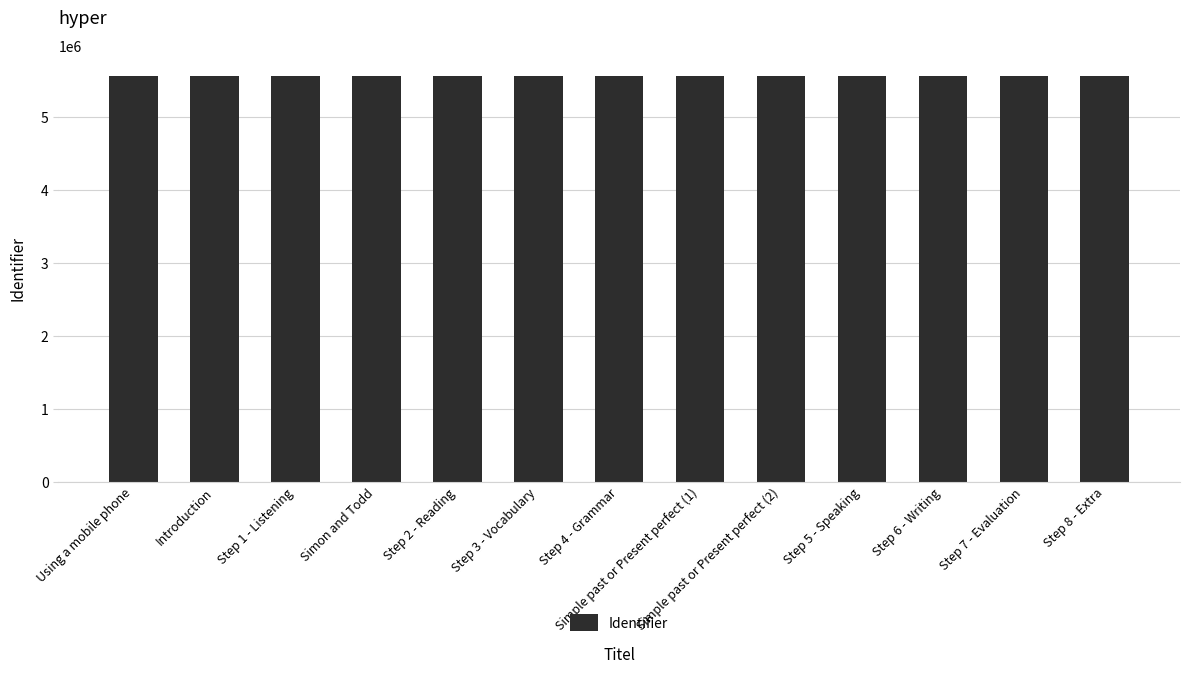

What is the smallest value displayed?

5559250